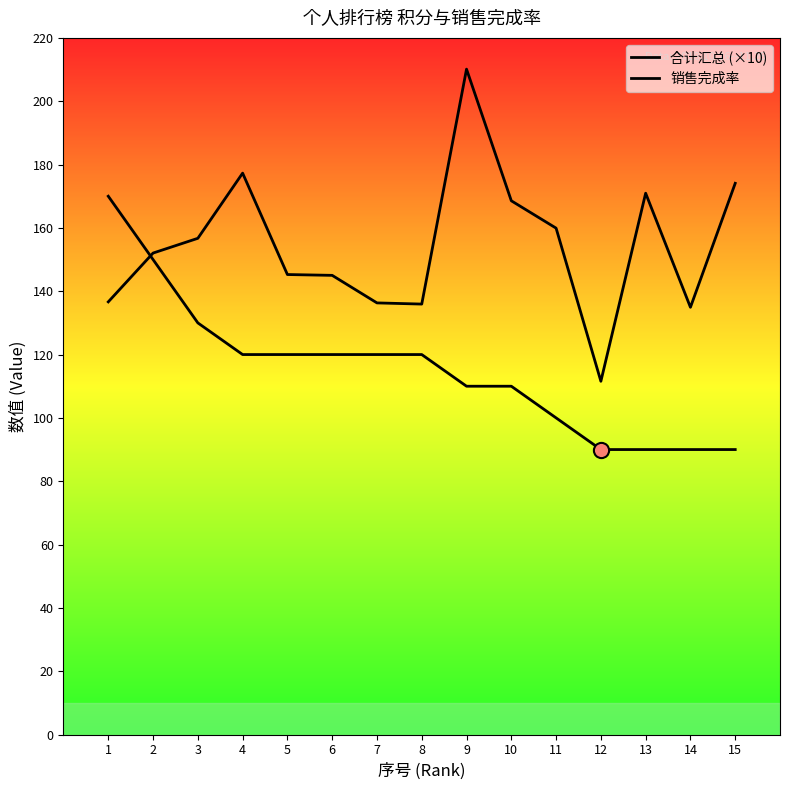

Is the value of 销售完成率 at 1 greater than the value of 合计汇总 (×10) at 1?

No